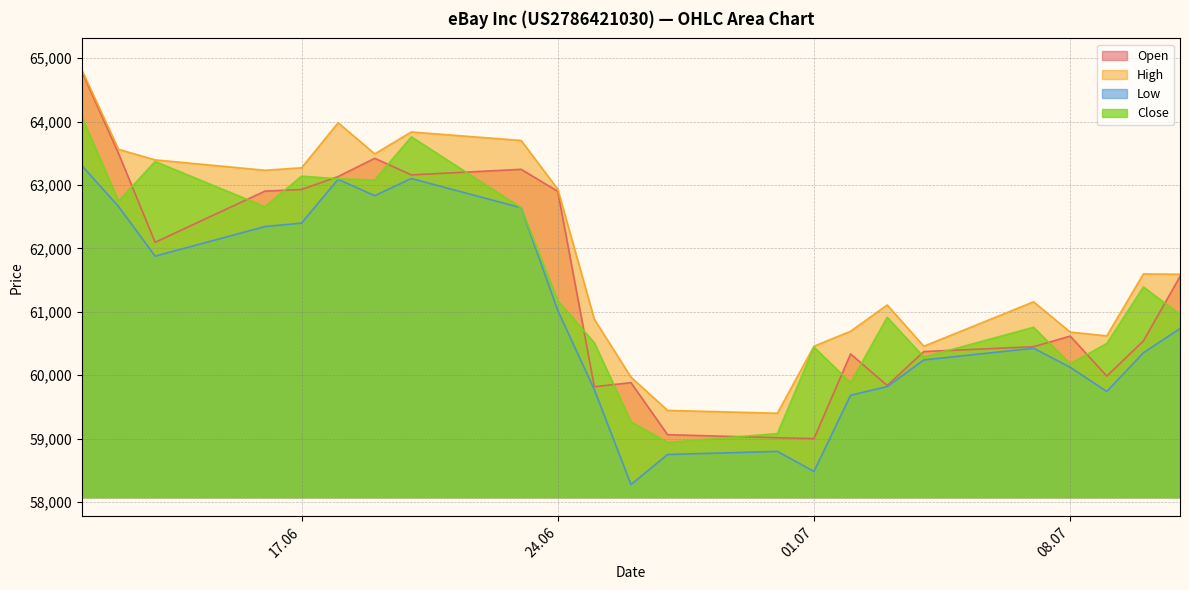

Between 13.06.2025 and 20.06.2025, which series saw the biggest shift?

Low